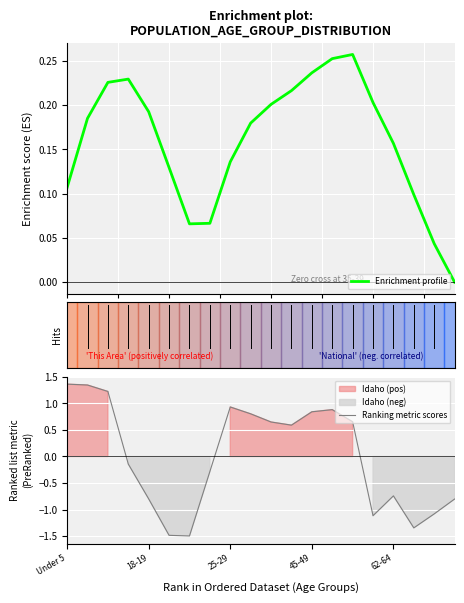

Is it true that Ranking metric scores equals 0.4 at 45-49?

False